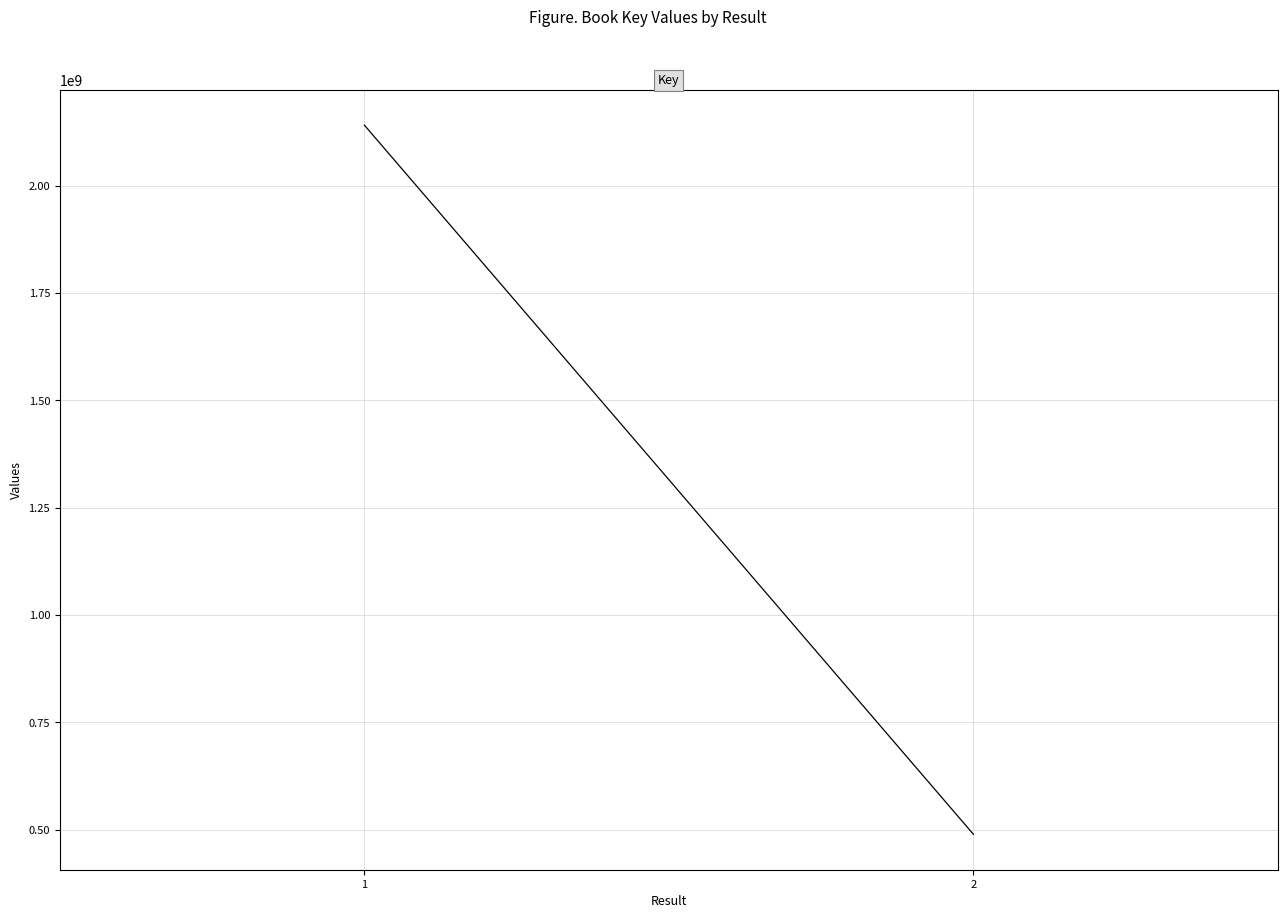

Which category has the lowest value across all series?

2